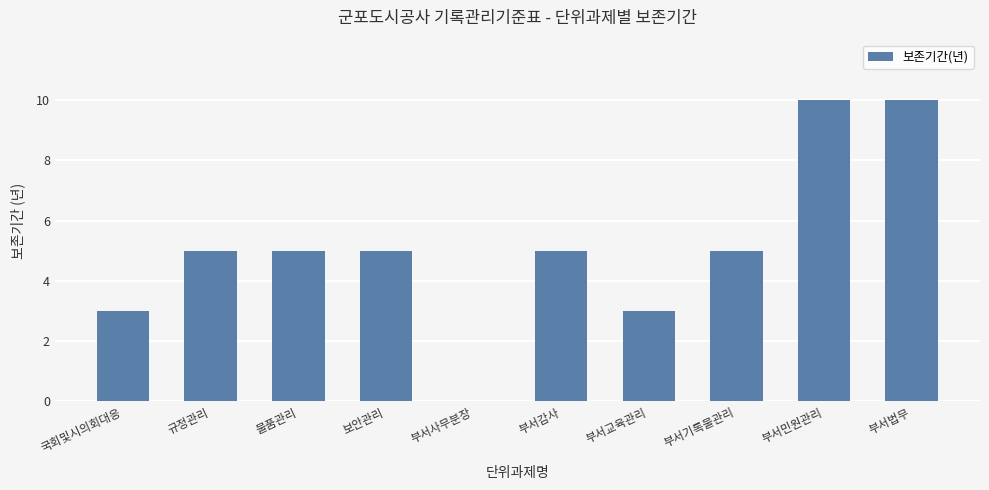

What is the average value?

5